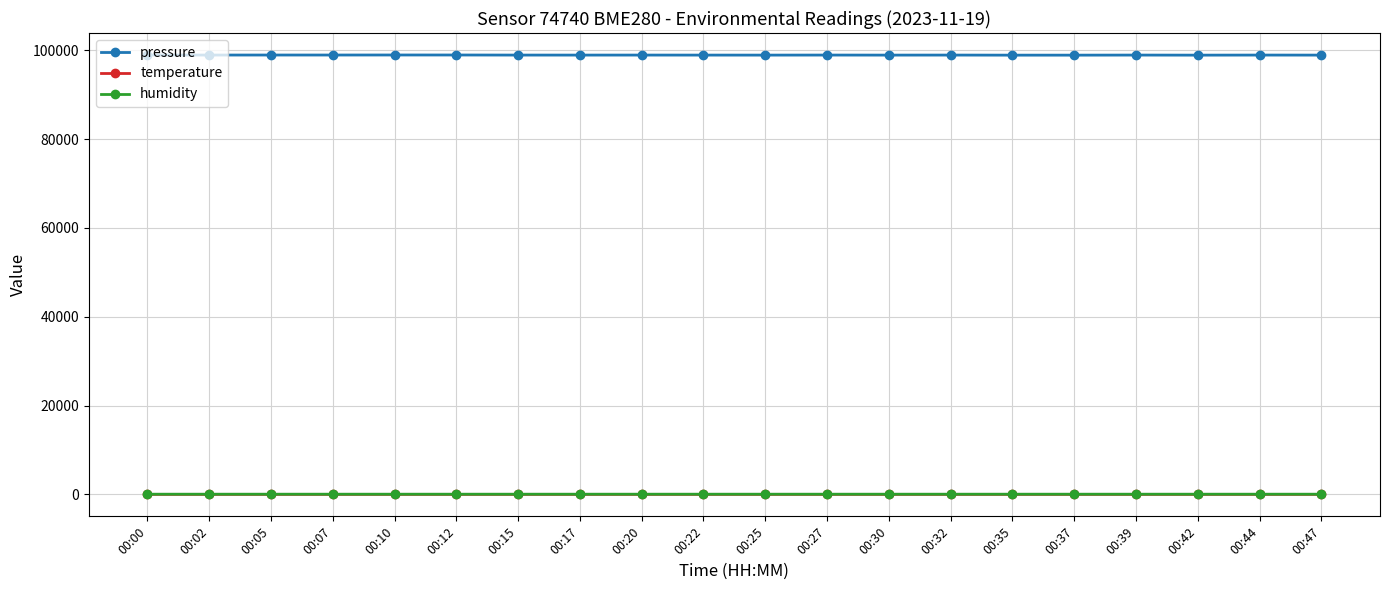

True or false: pressure has a value of 98913.5 at 00:25.

True